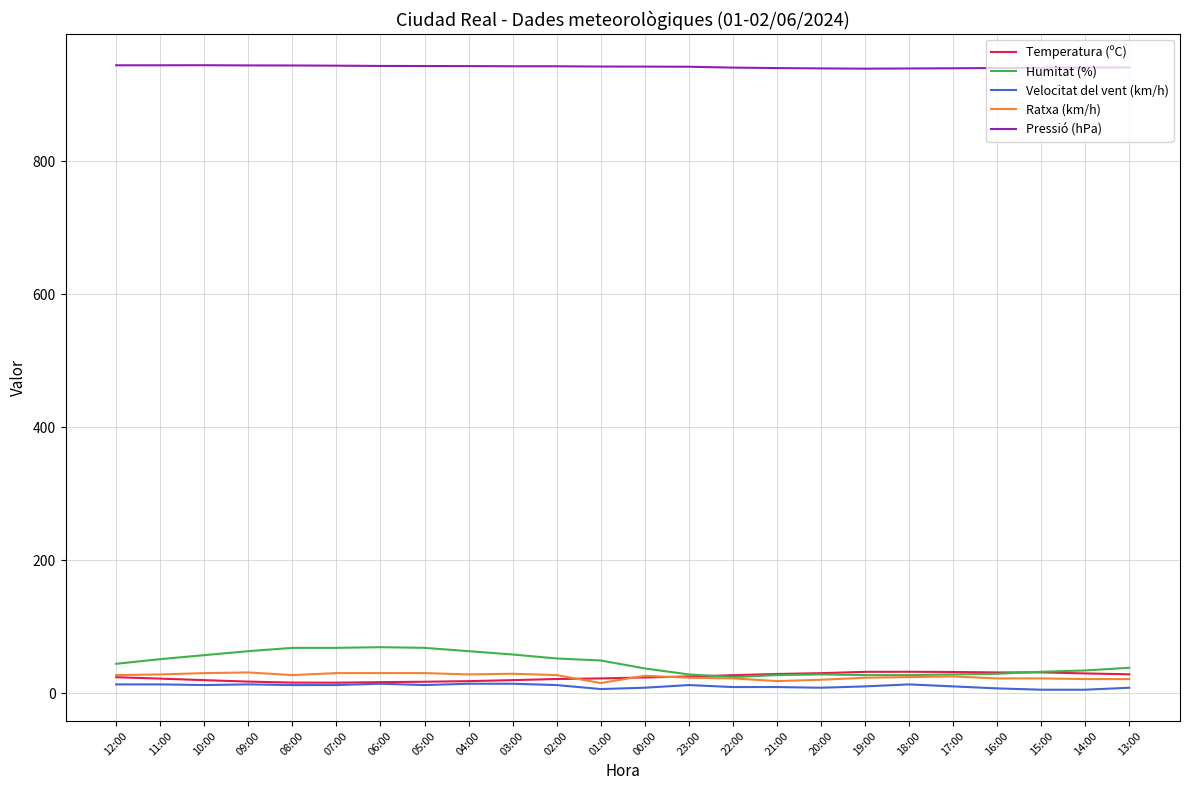

The value of Pressió (hPa) at 04:00 is 1477.8. True or false?

False